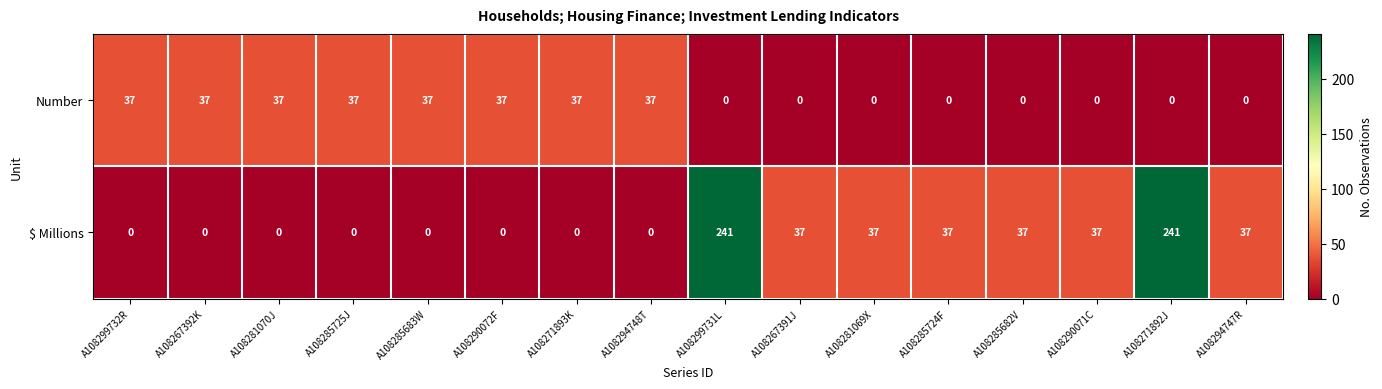

At A108294748T, list the series in order from smallest to largest.

$ Millions, Number